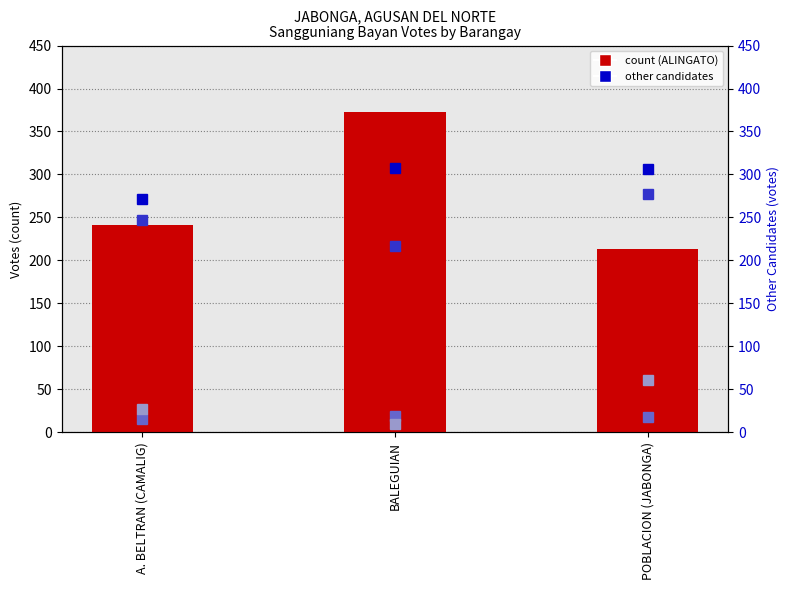

List the labels in order of BRONGCANO, DOMINGO (CDP) value, largest first.

BALEGUIAN, POBLACION (JABONGA), A. BELTRAN (CAMALIG)